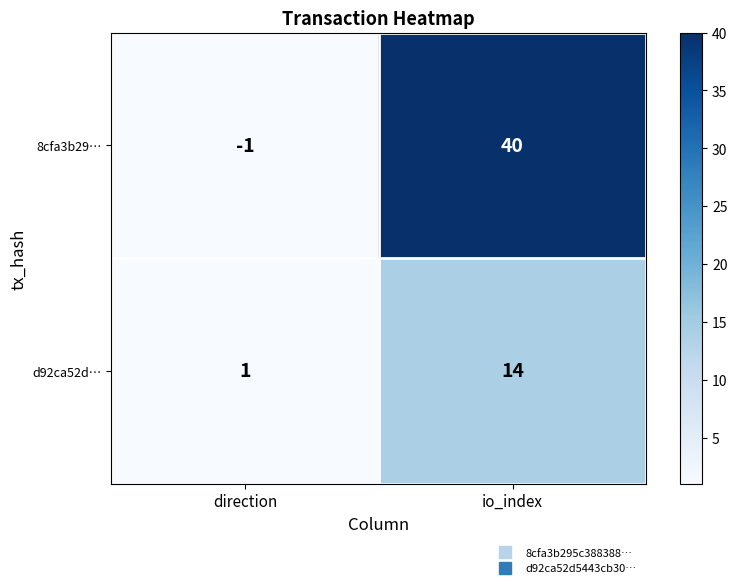

Read the 8cfa3b29… value at io_index.

40